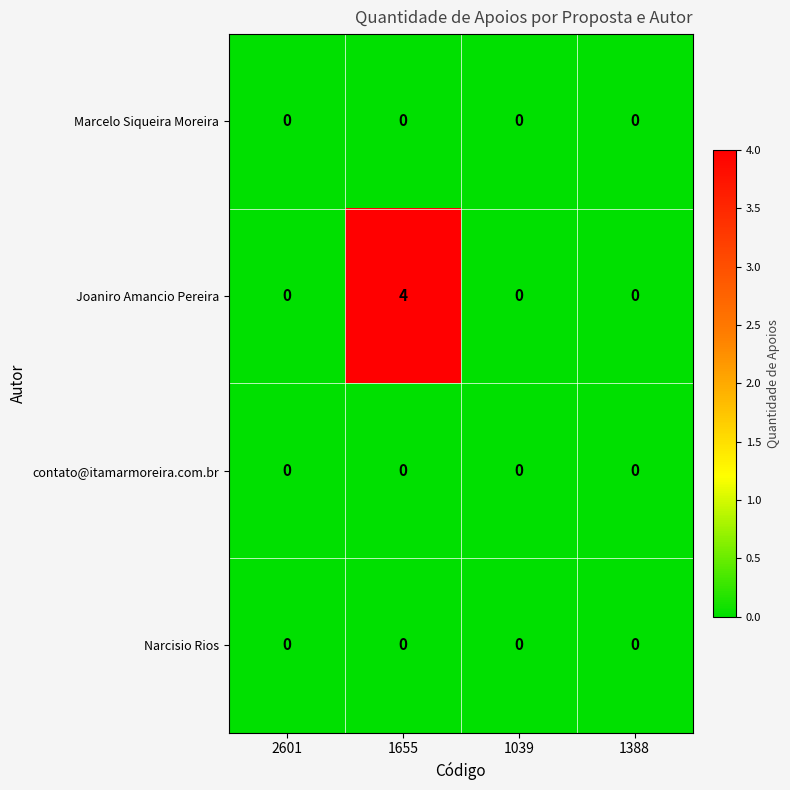

The value of Marcelo Siqueira Moreira at 2601 is 0. True or false?

True